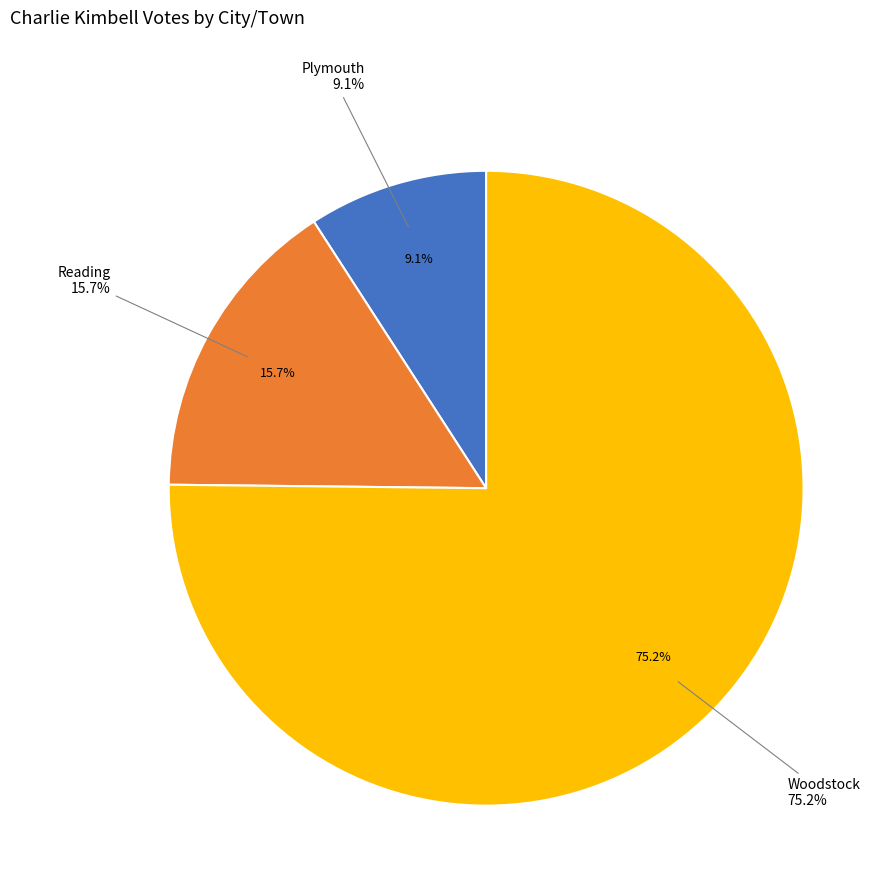

Is it true that Reading is 29% of the pie?

False